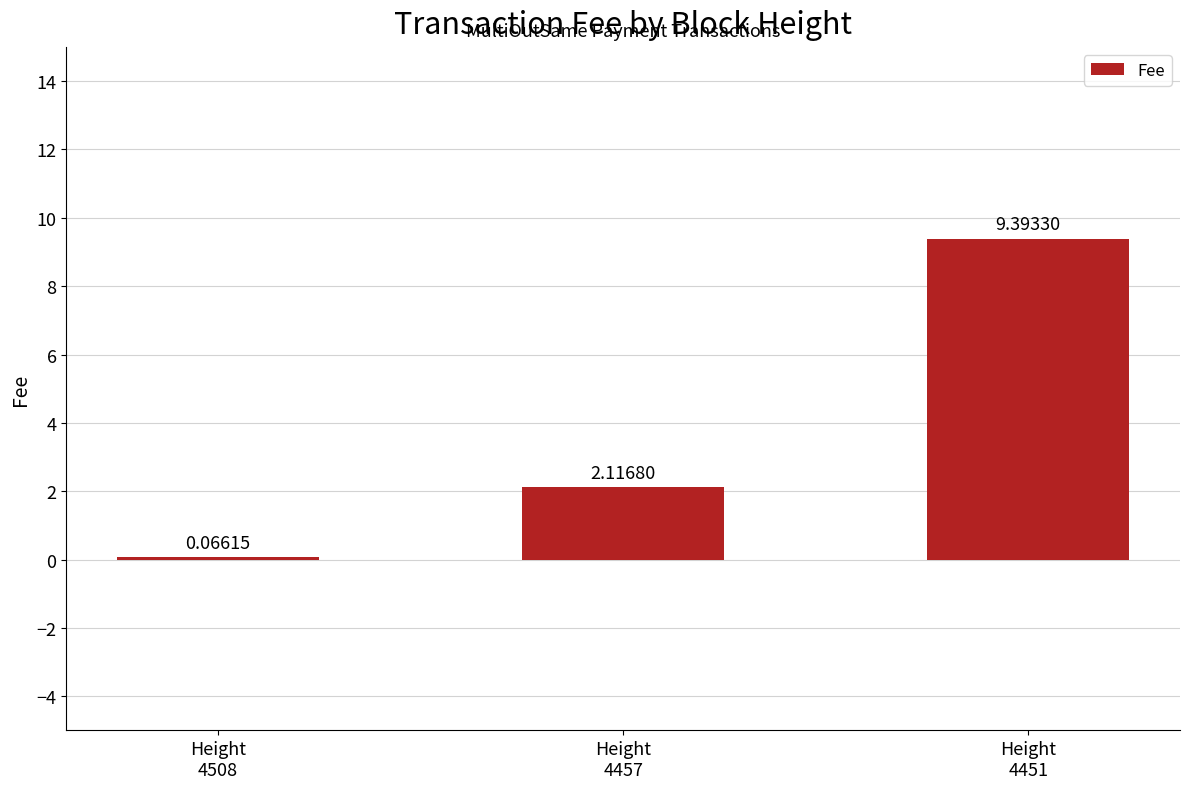

The chart shows a value of 3.7 at Height
4457. True or false?

False